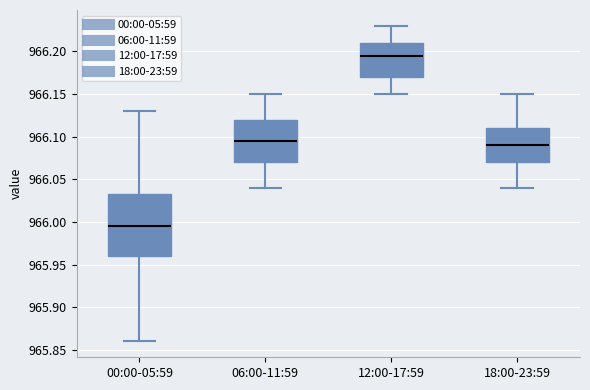

Reading left to right, transcribe this box plot: for each box, give where its median line is, the range the box spans, and where its two whiskers end, as read against the y-axis. The values are not printed on the chart, so give them approximately, as read against the axis.

00:00-05:59: median 965.995, box 965.960 to 966.035, whiskers 965.860 to 966.130
06:00-11:59: median 966.095, box 966.070 to 966.120, whiskers 966.040 to 966.150
12:00-17:59: median 966.195, box 966.170 to 966.210, whiskers 966.150 to 966.230
18:00-23:59: median 966.090, box 966.070 to 966.110, whiskers 966.040 to 966.150